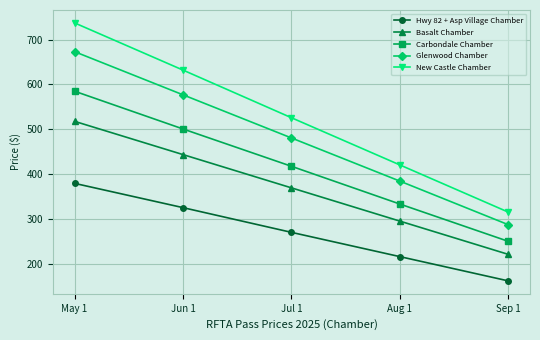

Reading left to right, extract all data points from this chart.

Hwy 82 + Asp Village Chamber: May 1=380	Jun 1=326	Jul 1=271	Aug 1=217	Sep 1=163
Basalt Chamber: May 1=518	Jun 1=444	Jul 1=370	Aug 1=296	Sep 1=222
Carbondale Chamber: May 1=585	Jun 1=501	Jul 1=418	Aug 1=334	Sep 1=251
Glenwood Chamber: May 1=673	Jun 1=577	Jul 1=481	Aug 1=385	Sep 1=288
New Castle Chamber: May 1=737	Jun 1=632	Jul 1=526	Aug 1=421	Sep 1=316